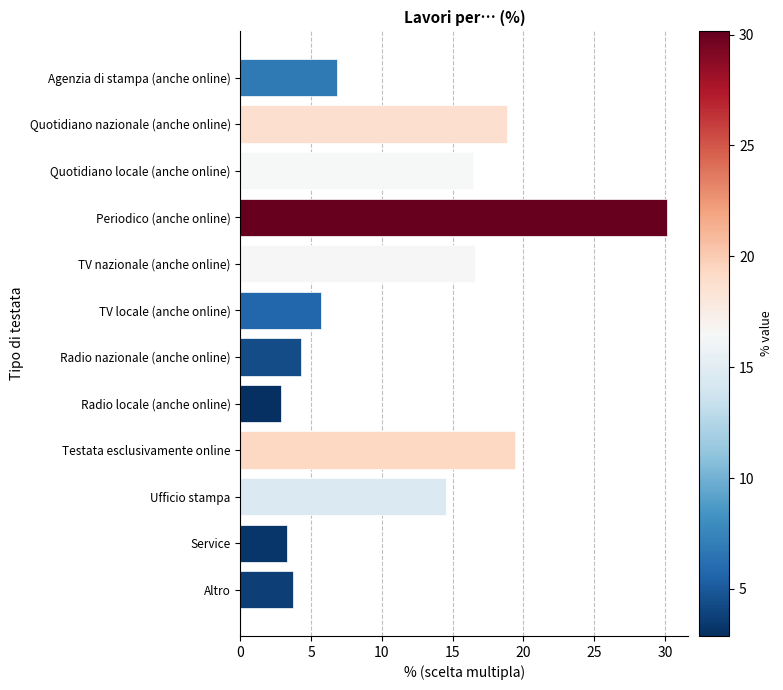

What value does the data have at Service?

3.3